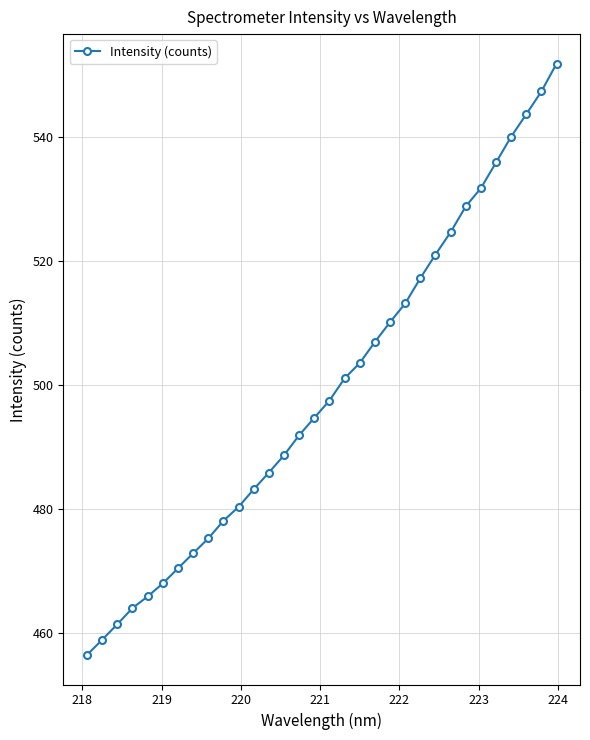

Reading left to right, transcribe all the data shown in this chart.

456.5	458.9	461.4	464.0	465.9	468.0	470.4	472.8	475.2	478.1	480.3	483.2	485.9	488.6	491.9	494.7	497.5	501.0	503.5	506.9	510.1	513.1	517.2	521.0	524.6	528.7	531.7	535.8	540.0	543.6	547.3	551.7